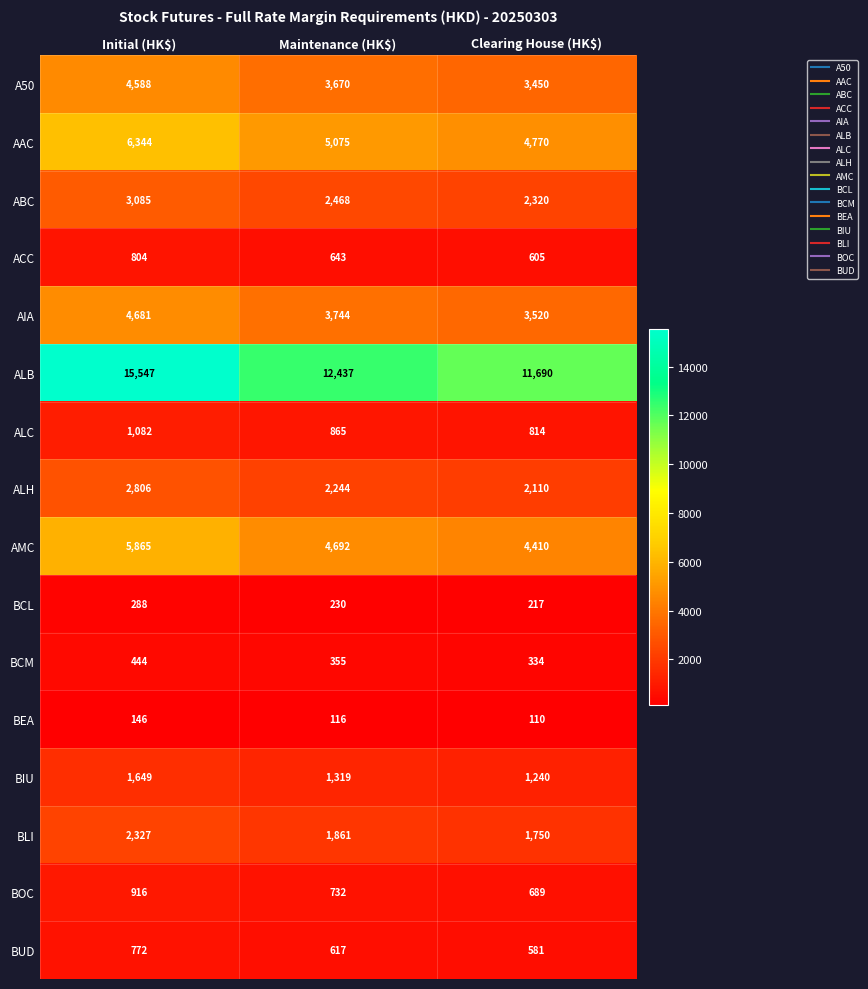

Count the number of data series in this chart.

16